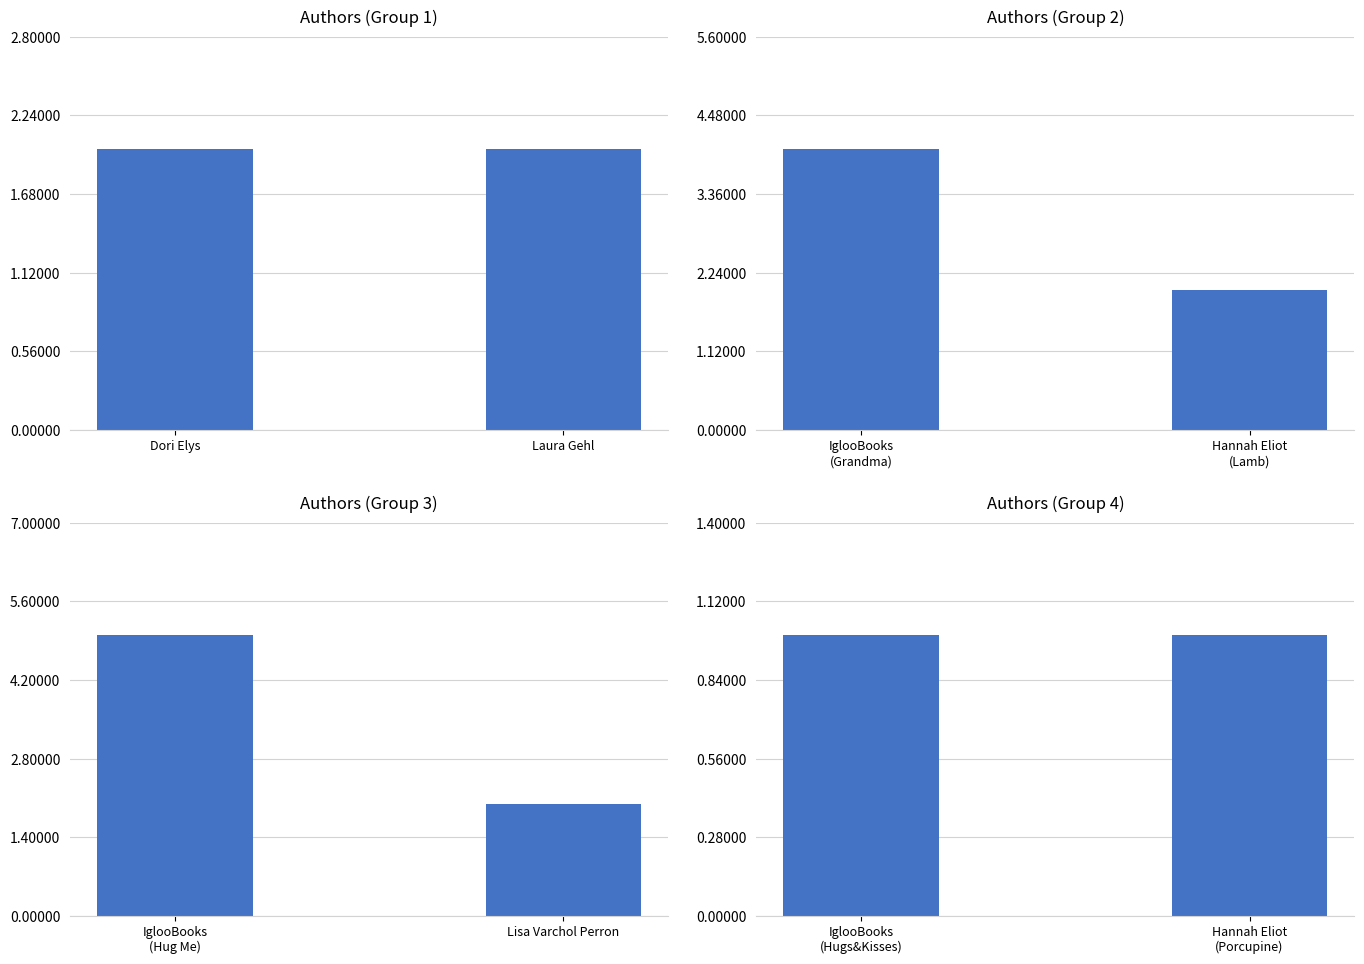

List the labels in order of value, smallest first.

IglooBooks (Hugs&Kisses), Hannah Eliot (Porcupine), Dori Elys, Laura Gehl, Hannah Eliot (Lamb), Lisa Varchol Perron, IglooBooks (Grandma), IglooBooks (Hug Me)